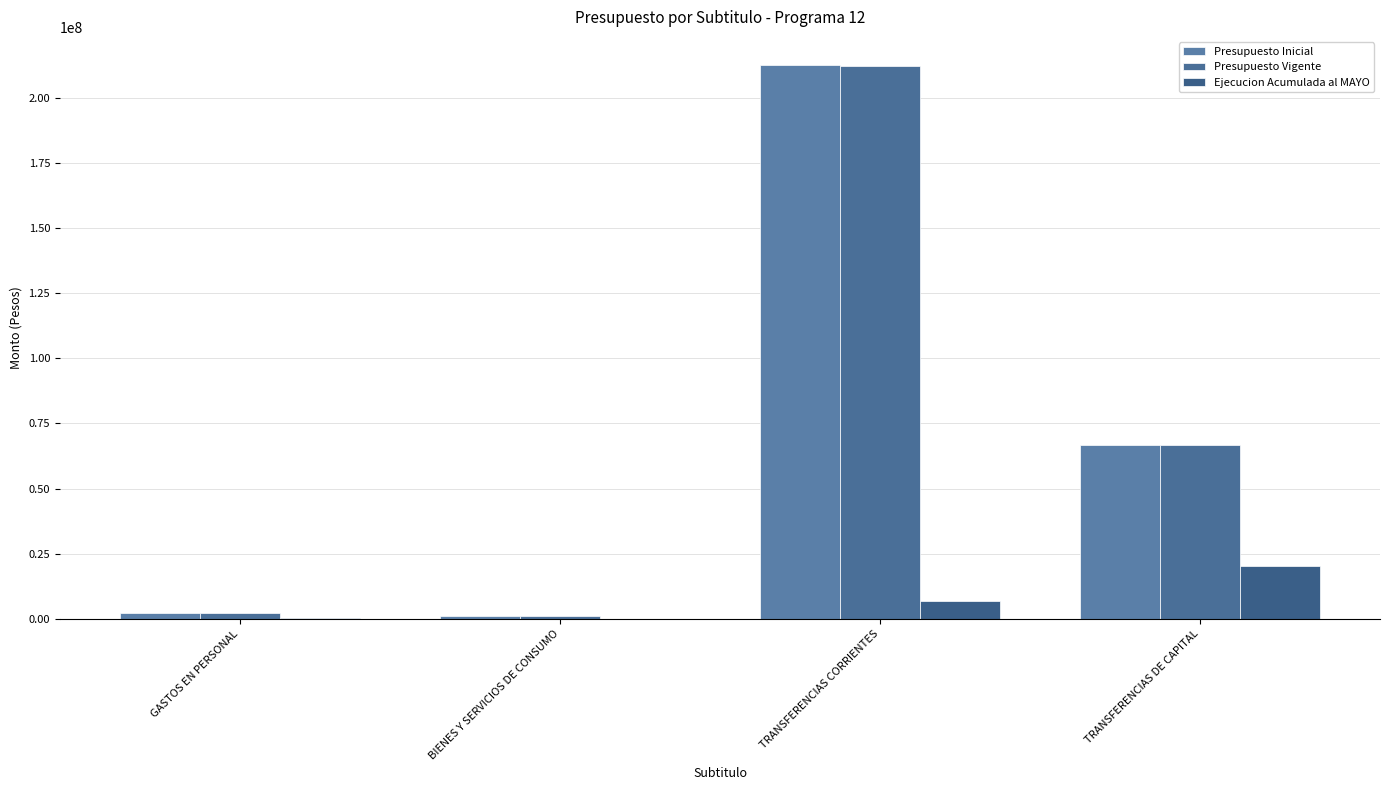

What is the lowest value of the Presupuesto Vigente series?

1236000